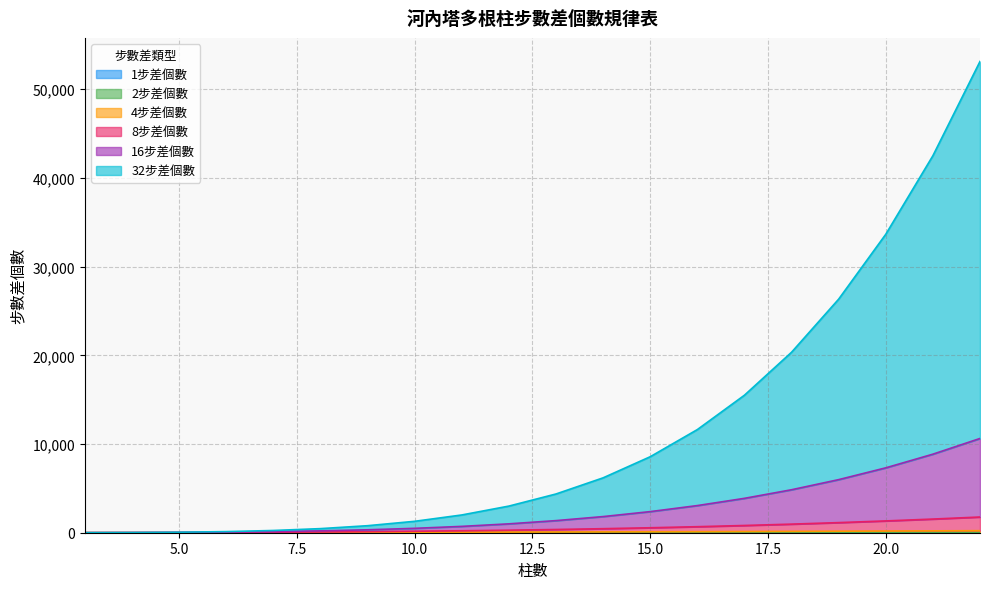

Does the chart display data point markers on the line(s)?

No